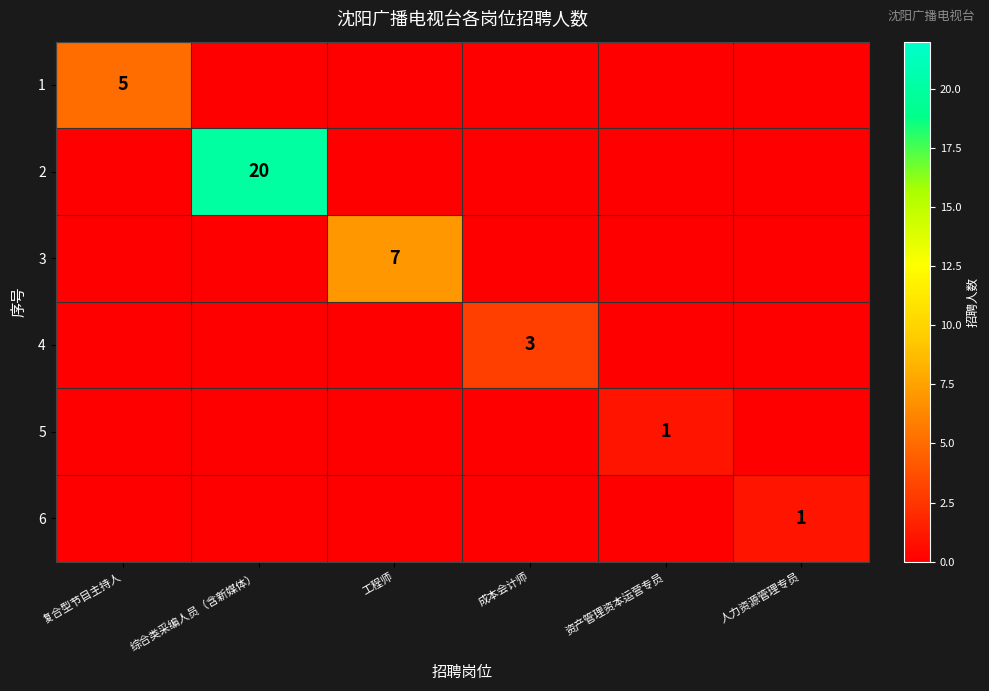

Is it true that 1 equals 1 at 复合型节目主持人?

False